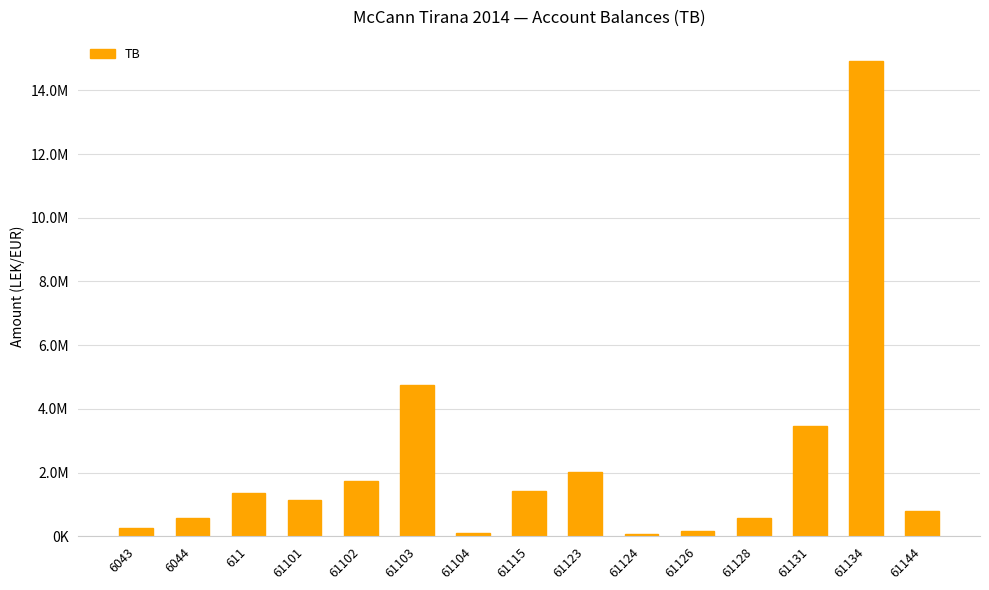

What is the approximate value at 6044?

588118.9